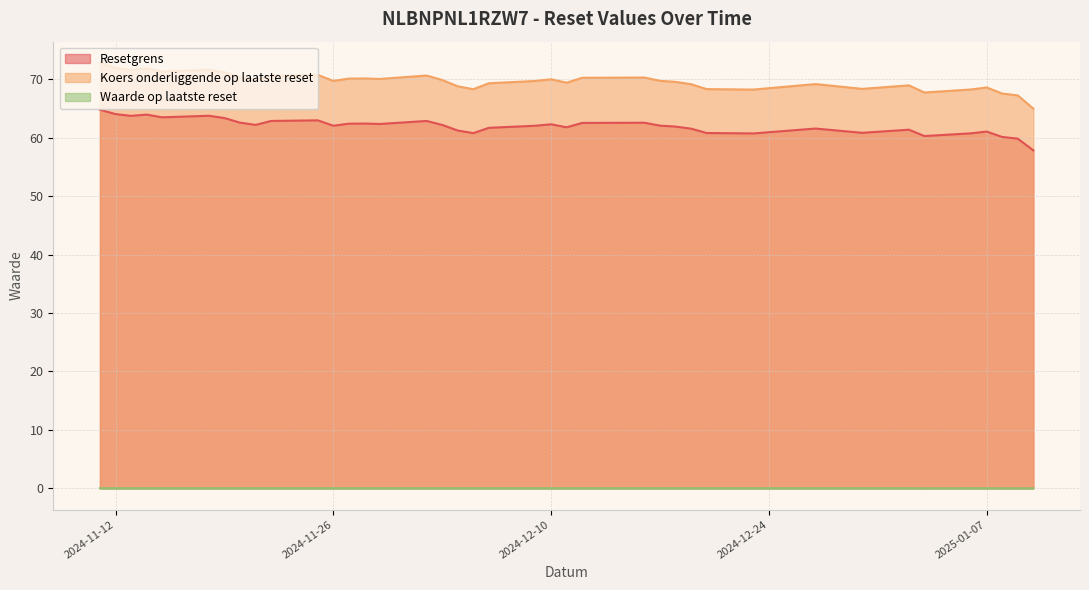

Which series has the largest total across all categories?

Koers onderliggende op laatste reset